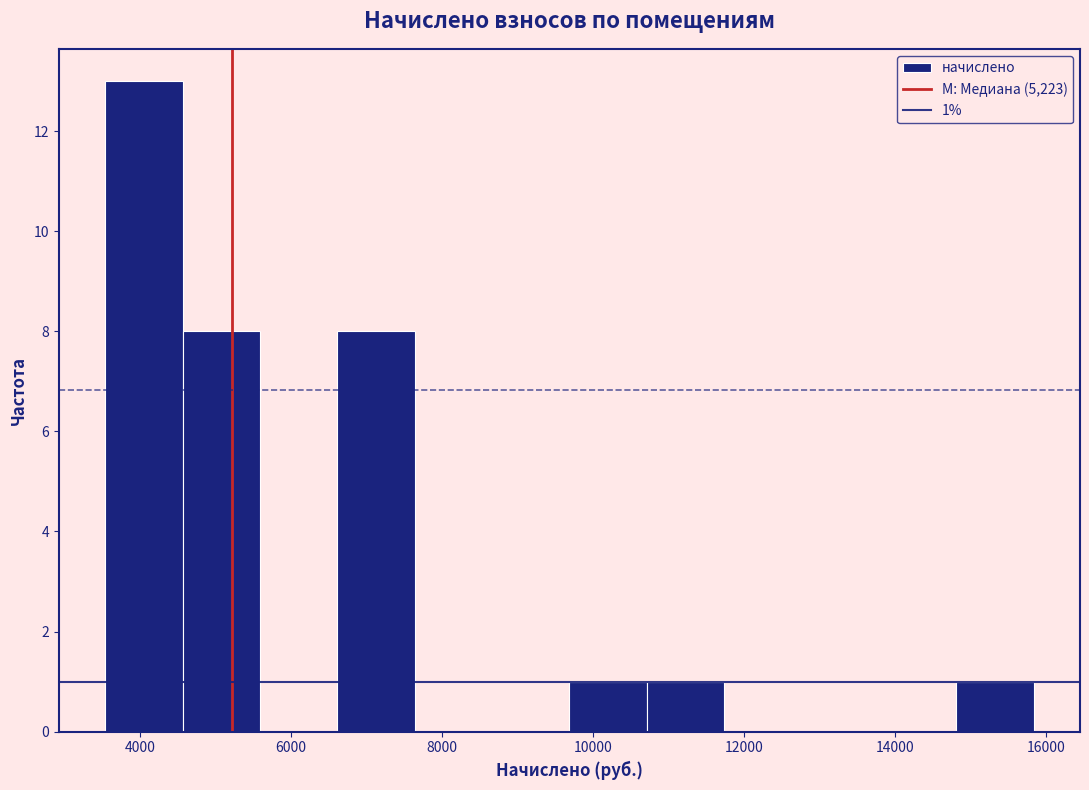

Which range on the x-axis has the tallest bar?

3600 to 4600